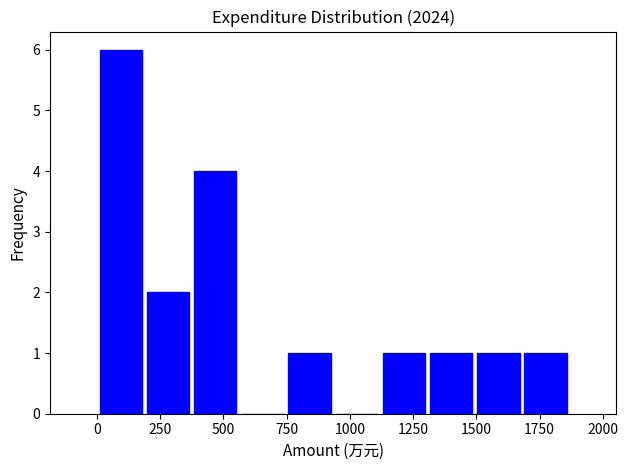

Around what value on the x-axis is the tallest bar? Give the approximate position of its centre, as read against the axis.

100